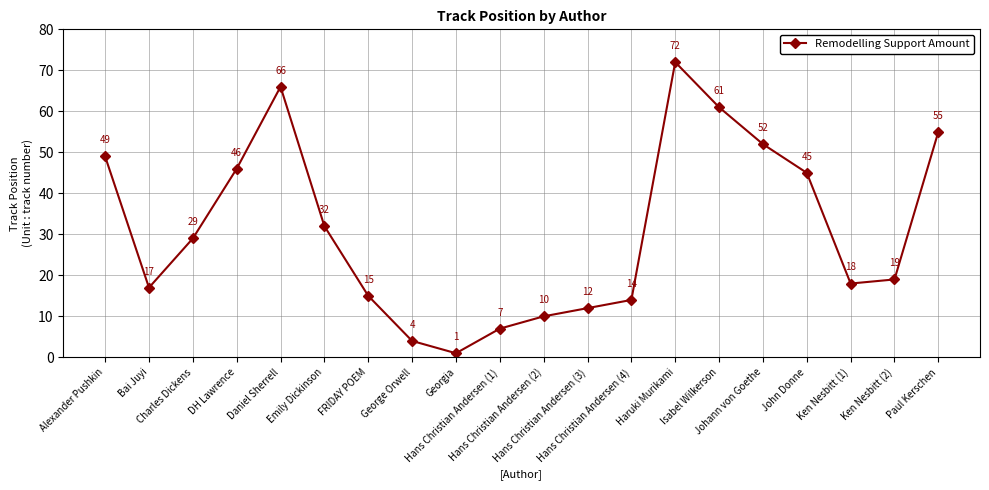

What is the label of the 7th point from the right?

Haruki Murikami